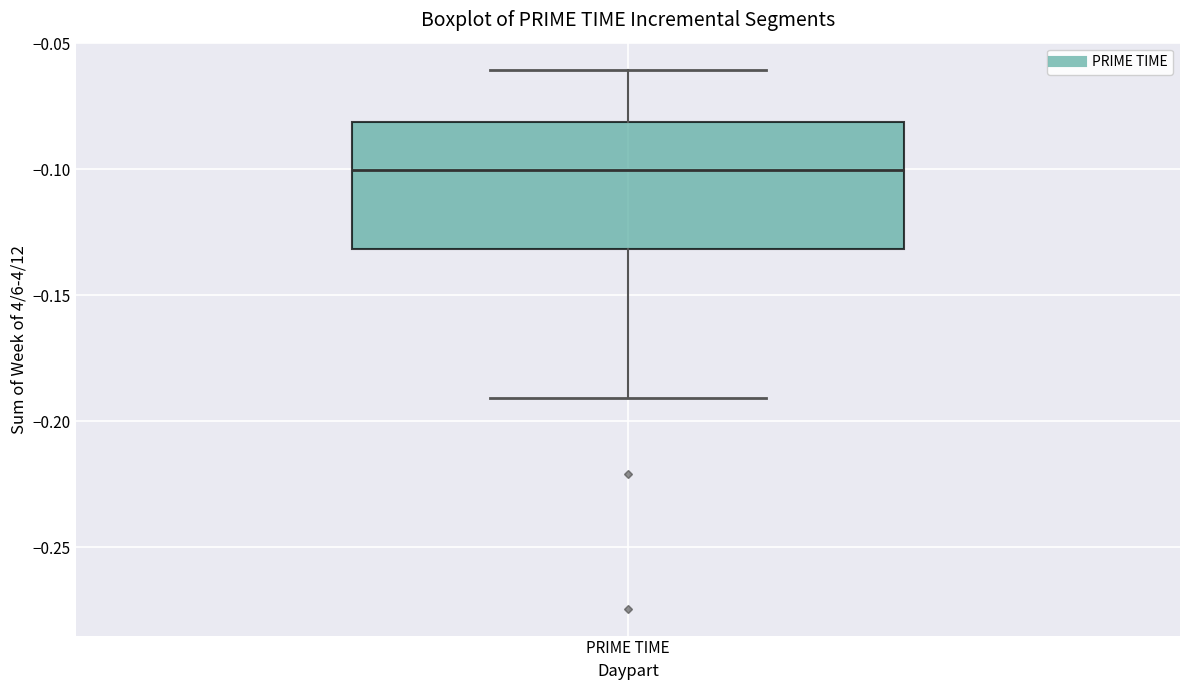

Read this box plot against the y-axis: the position of the median line, the range covered by the box, and the ends of both whiskers. The values are not printed on the chart, so give them approximately, as read against the axis.

median -0.10, box -0.13 to -0.08, whiskers -0.19 to -0.06